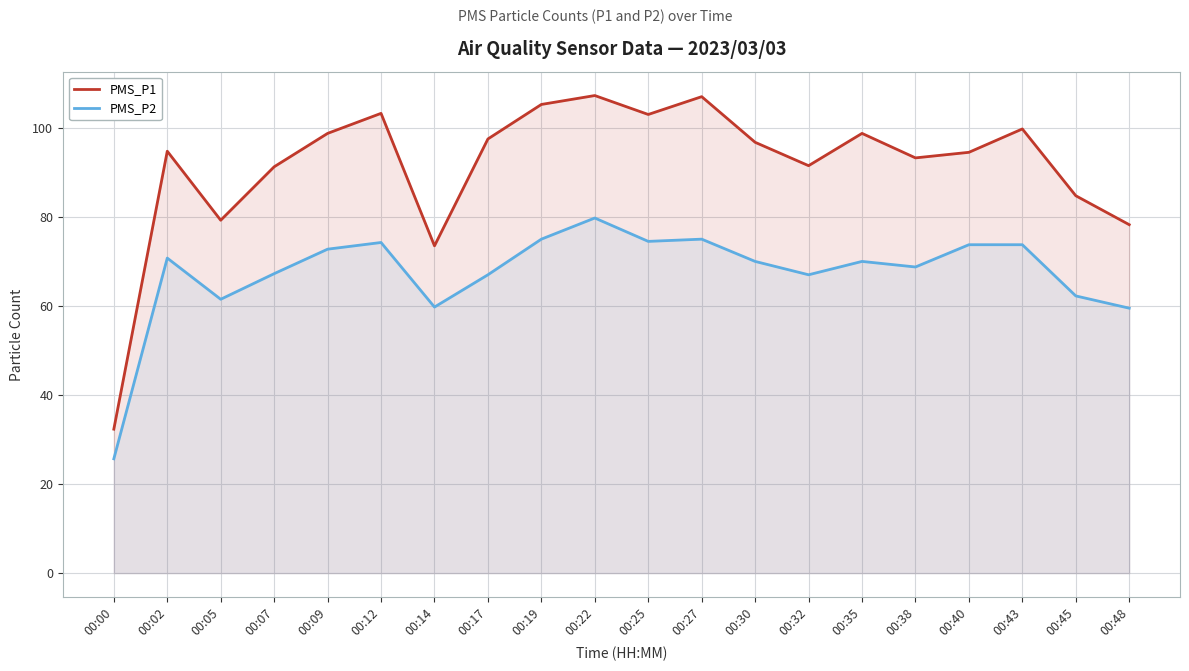

Reading left to right, transcribe all the data shown in this chart.

PMS_P1: 32.3	94.8	79.2	91.2	98.8	103.2	73.5	97.5	105.2	107.2	103.0	107.0	96.8	91.5	98.8	93.2	94.5	99.8	84.8	78.2
PMS_P2: 25.7	70.8	61.5	67.2	72.8	74.2	59.8	67.0	75.0	79.8	74.5	75.0	70.0	67.0	70.0	68.8	73.8	73.8	62.2	59.5